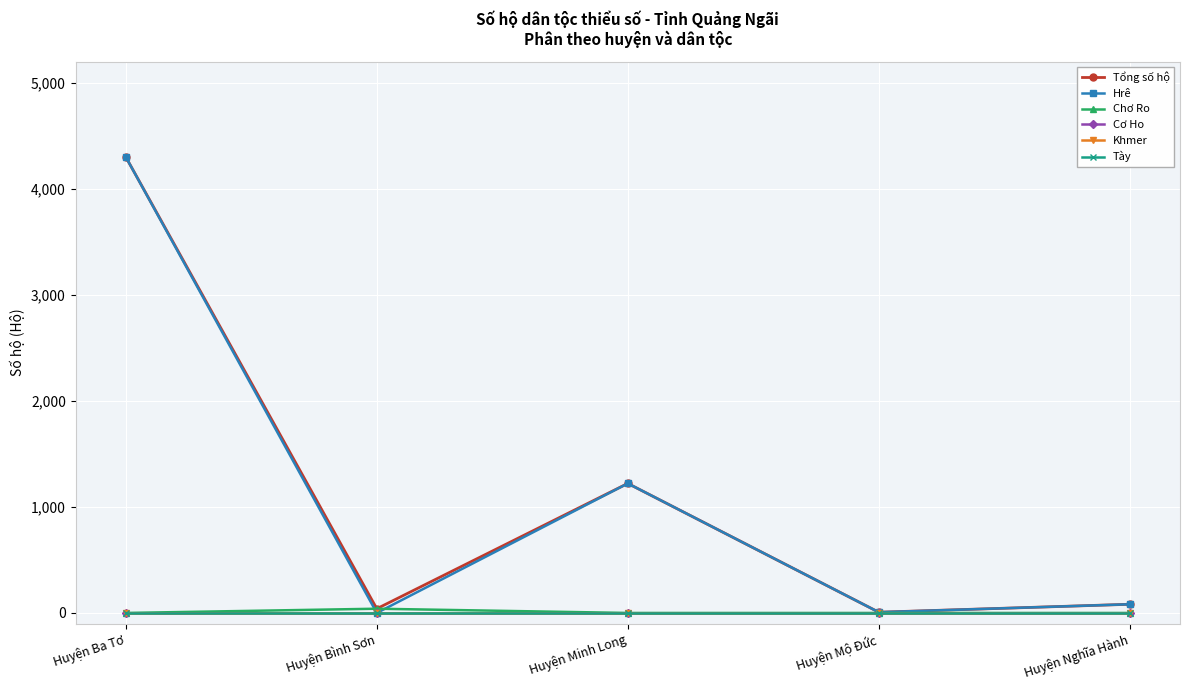

What is the label of the 2nd point from the right?

Huyện Mộ Đức